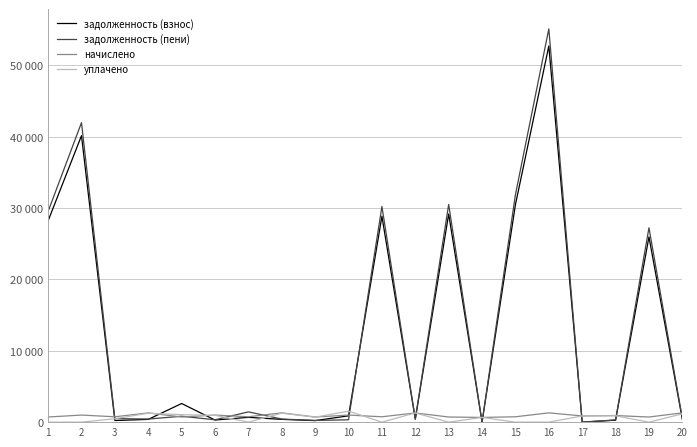

List the labels in order of задолженность (взнос) value, smallest first.

14, 17, 9, 3, 18, 6, 4, 20, 8, 12, 7, 10, 5, 19, 1, 11, 13, 15, 2, 16